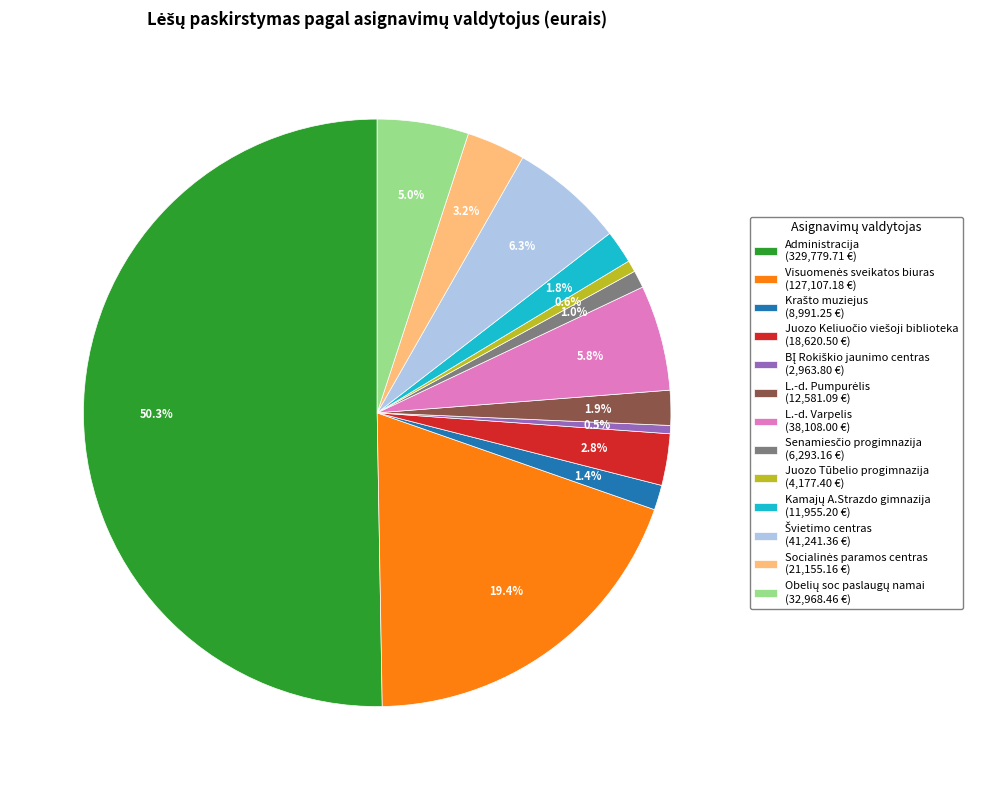

How many segments does this pie chart have?

13